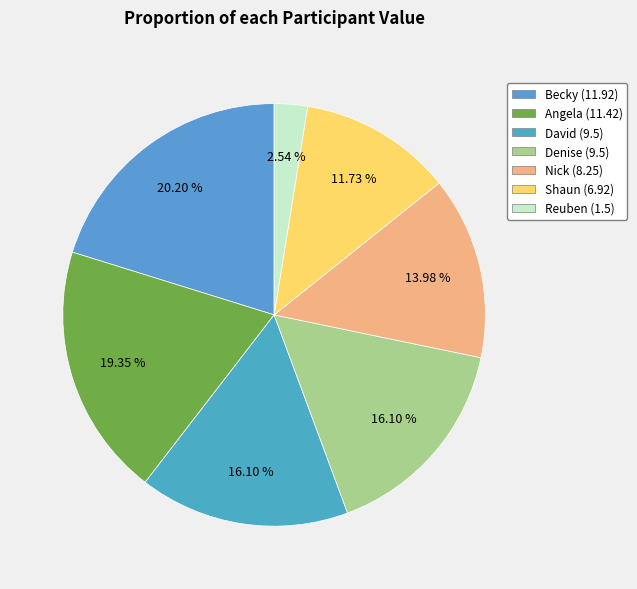

To the nearest percent, what portion does Nick represent?

14%